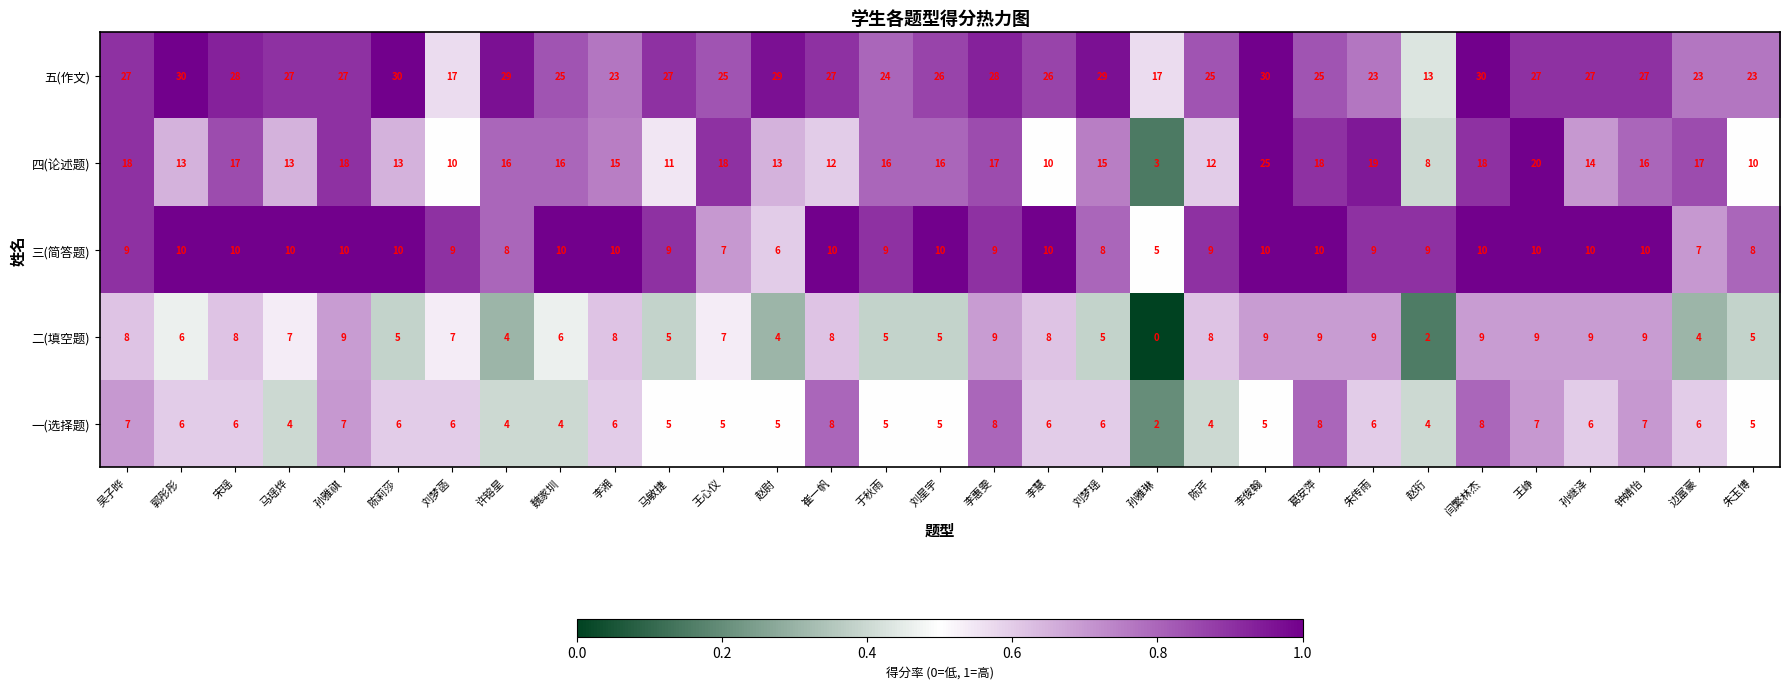

At 陈莉莎, list the series in order from smallest to largest.

二(填空题), 一(选择题), 三(简答题), 四(论述题), 五(作文)